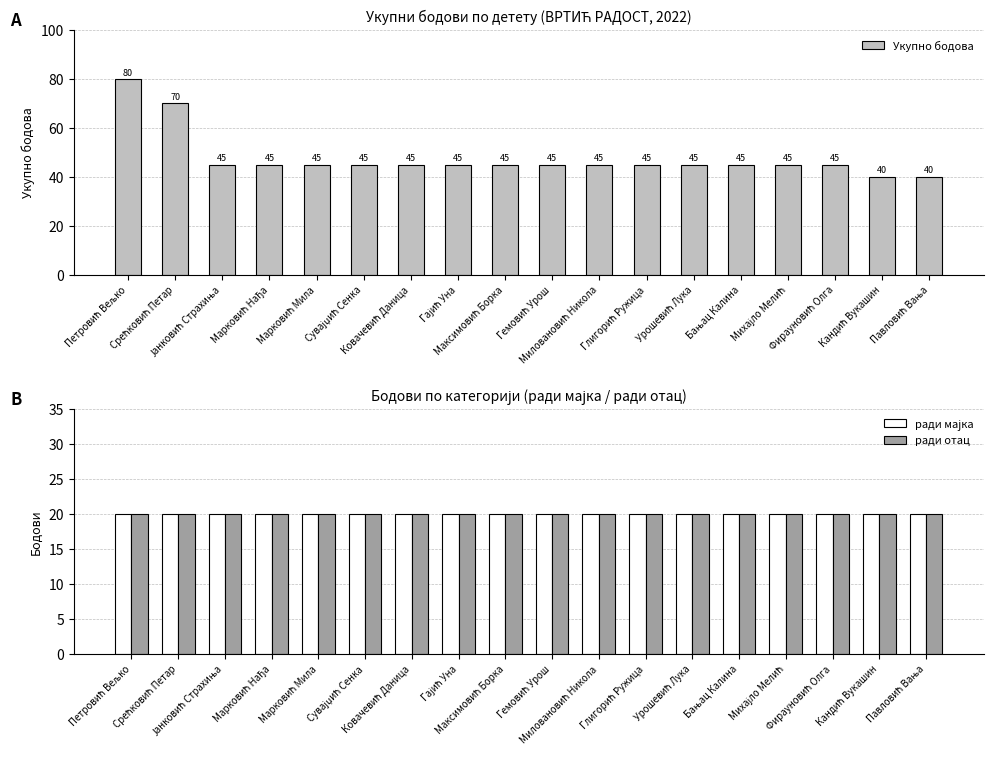

Rank the series by their maximum value, from highest to lowest.

Укупно бодова, ради мајка, ради отац